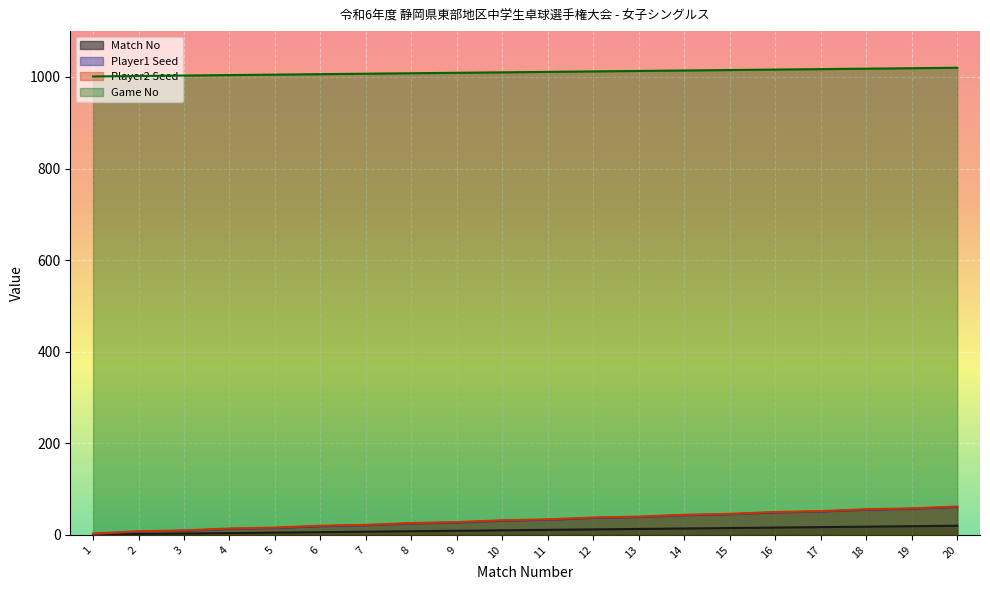

Reading right to left, transcribe all the data shown in this chart.

Match No: 20=20	19=19	18=18	17=17	16=16	15=15	14=14	13=13	12=12	11=11	10=10	9=9	8=8	7=7	6=6	5=5	4=4	3=3	2=2	1=1
Player1 Seed: 20=61	19=57	18=55	17=51	16=49	15=45	14=43	13=39	12=37	11=33	10=31	9=27	8=25	7=21	6=19	5=15	4=13	3=9	2=7	1=2
Player2 Seed: 20=62	19=58	18=56	17=52	16=50	15=46	14=44	13=40	12=38	11=34	10=32	9=28	8=26	7=22	6=20	5=16	4=14	3=10	2=8	1=3
Game No: 20=1020	19=1019	18=1018	17=1017	16=1016	15=1015	14=1014	13=1013	12=1012	11=1011	10=1010	9=1009	8=1008	7=1007	6=1006	5=1005	4=1004	3=1003	2=1002	1=1001